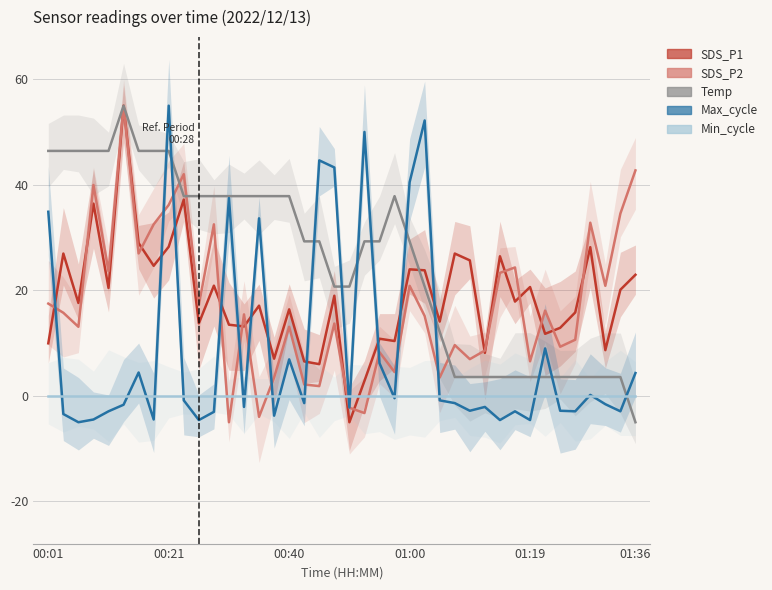

What is the minimum value shown in the chart?

-5.0